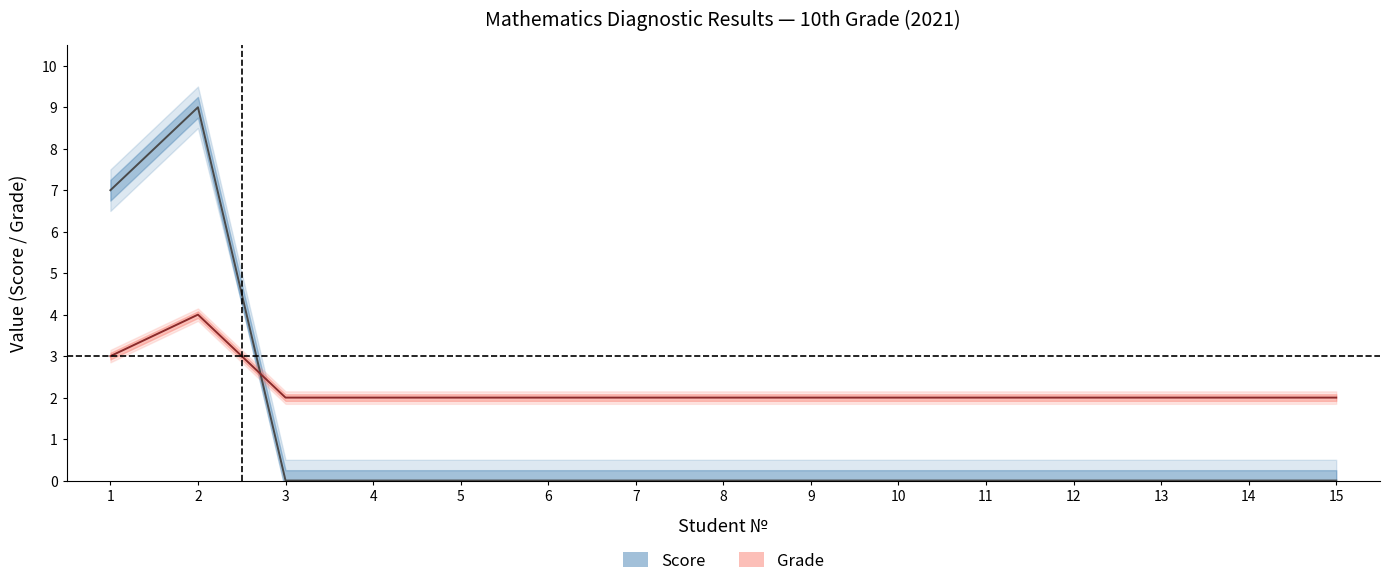

Is it true that Grade (mid) equals 4 at 2?

True